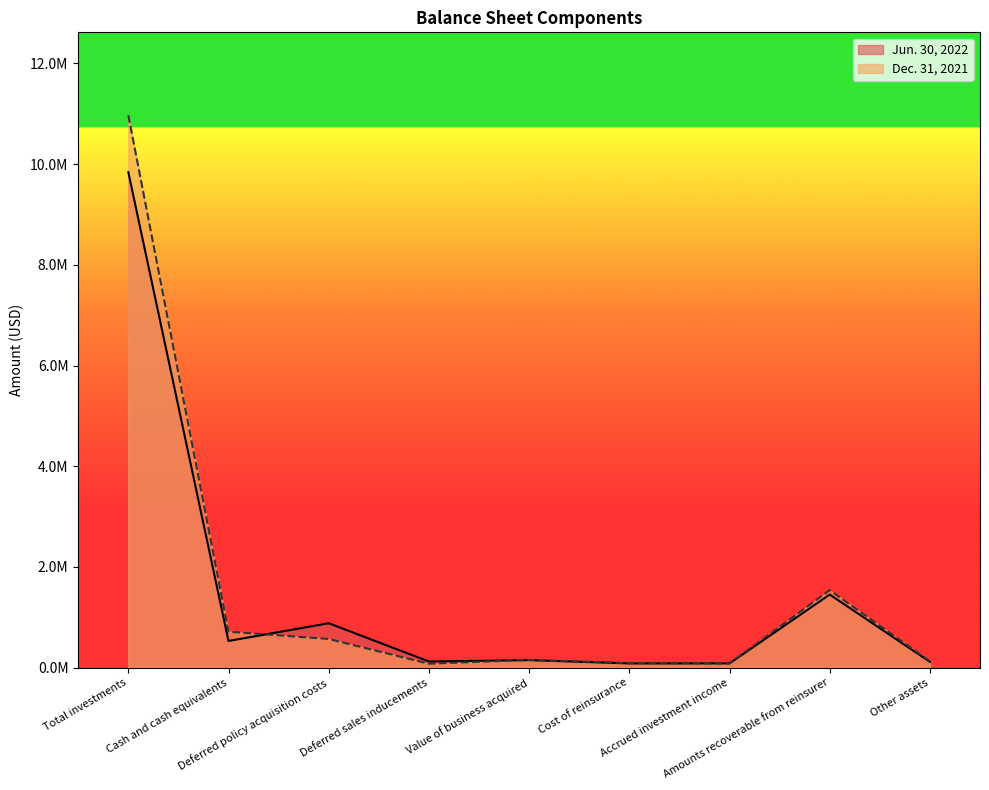

What is the total value across all series at Cash and cash equivalents?

1245183